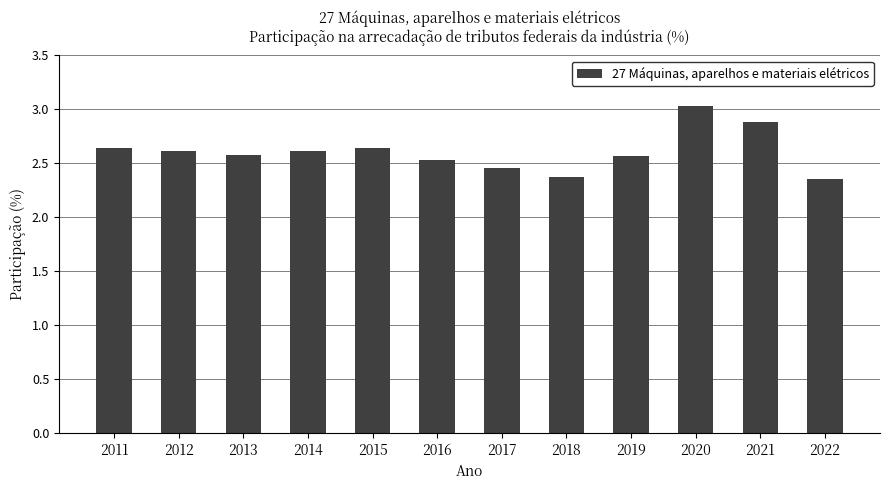

True or false: the data shows 2.9 at 2021.

True